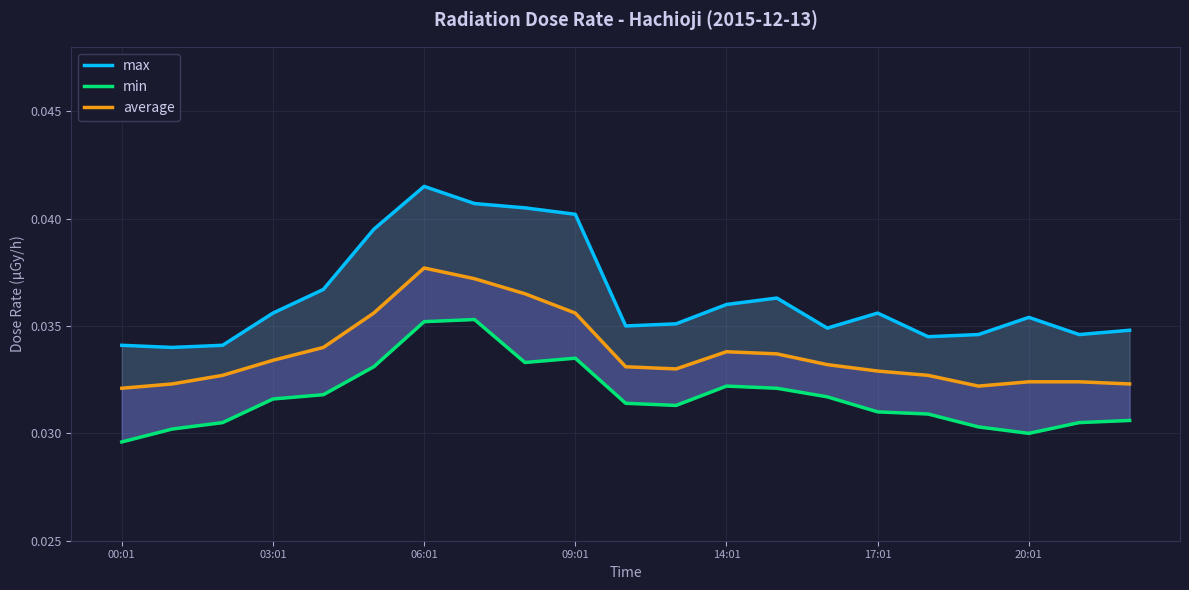

True or false: min and max intersect in this chart.

False